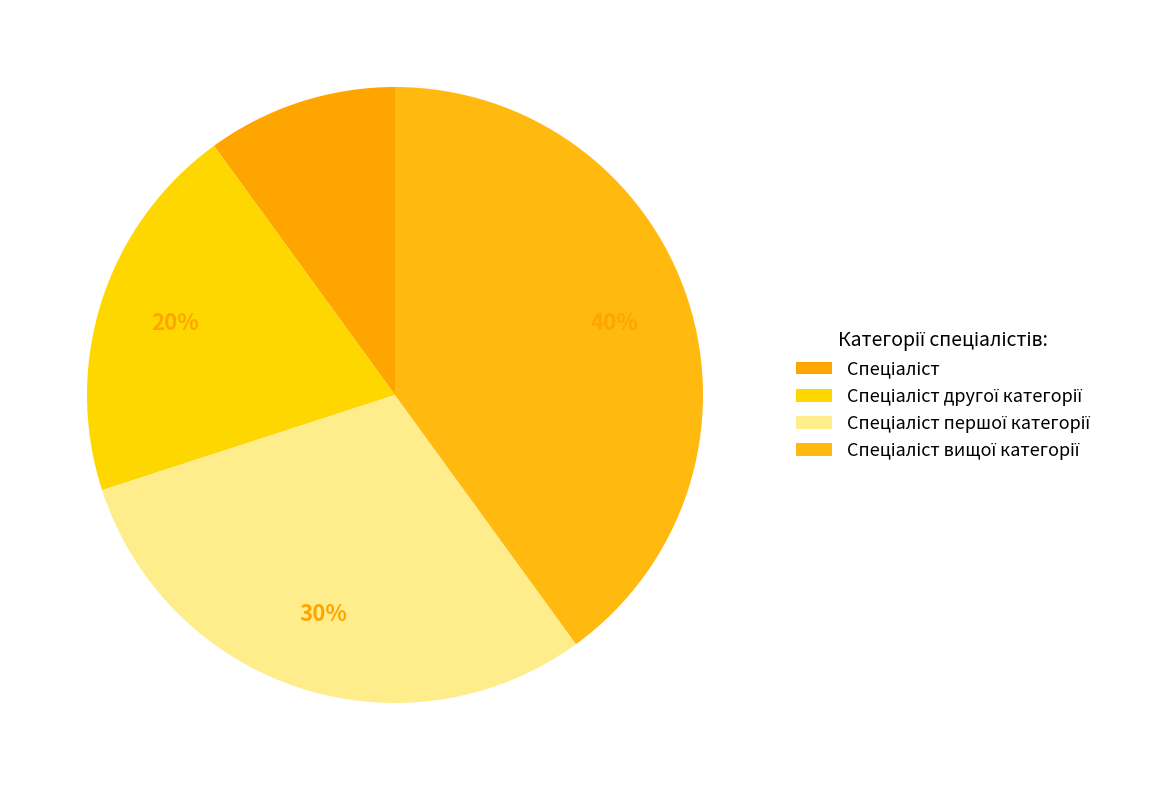

Count the number of slices in the pie.

4